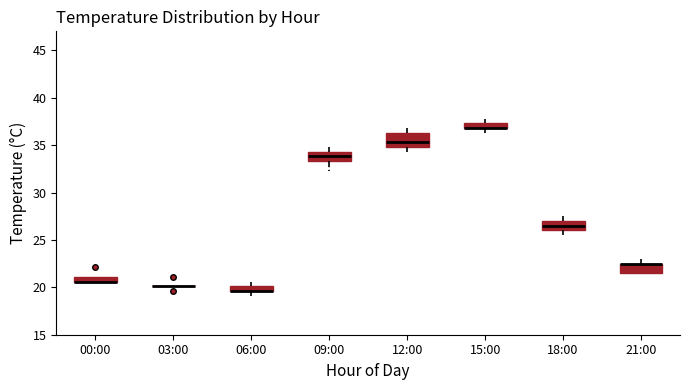

Where is the upper edge of the box for 21:00 on the y-axis? The values are not printed on the chart, so give them approximately, as read against the axis.

22.5